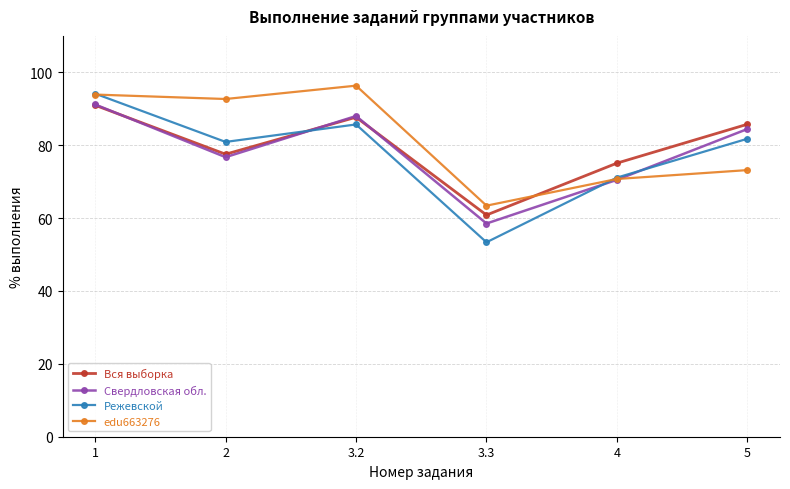

True or false: Режевской has more than 2 interior local peaks.

False